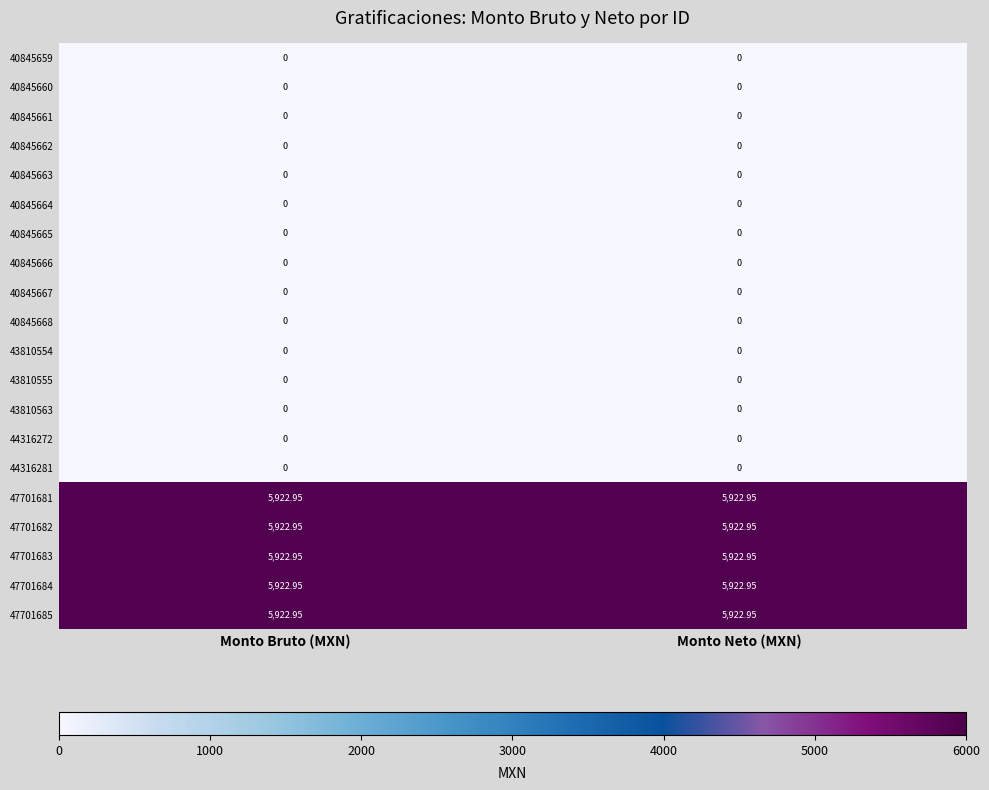

Which category has the lowest value across all series?

Monto Bruto (MXN)